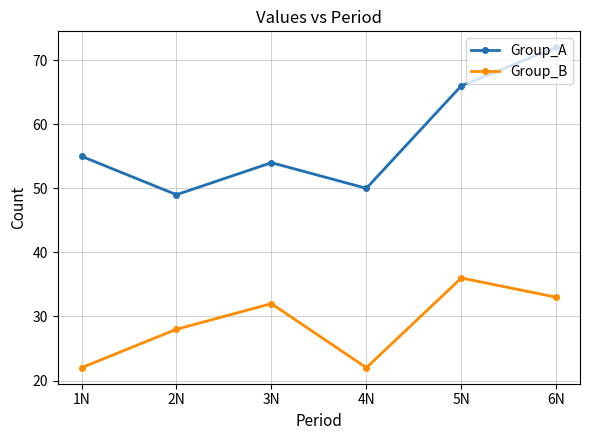

What is the label of the 4th point from the right?

3N